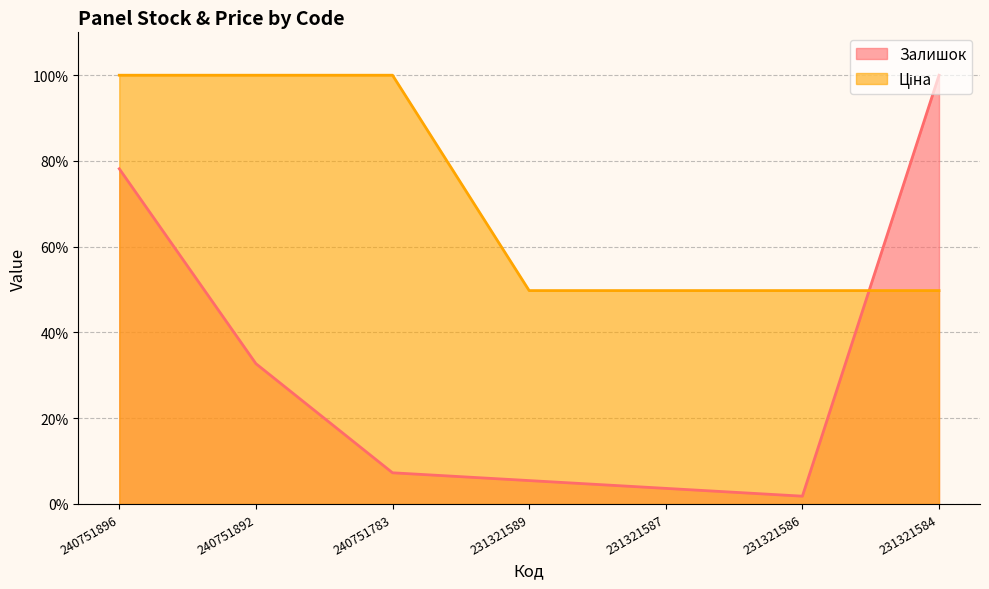

Reading left to right, list all the values displayed in this chart.

Залишок: 240751896=78.2	240751892=32.7	240751783=7.3	231321589=5.5	231321587=3.6	231321586=1.8	231321584=100.0
Ціна: 240751896=100.0	240751892=100.0	240751783=100.0	231321589=49.8	231321587=49.8	231321586=49.8	231321584=49.8